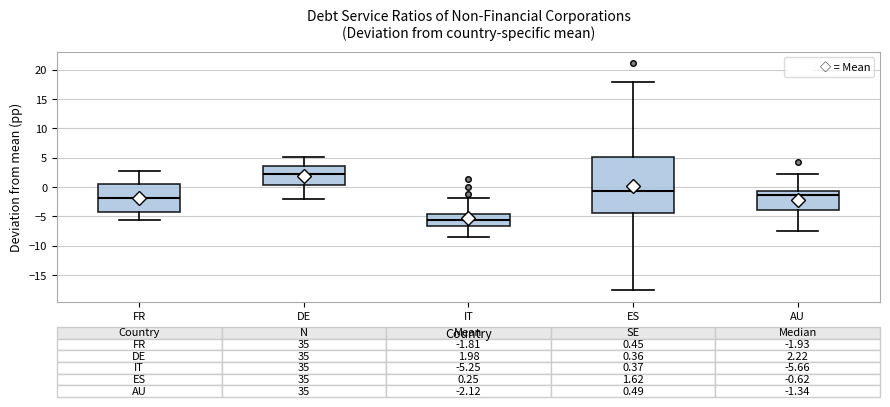

Which box is the tallest, from its lower edge to its upper edge?

ES